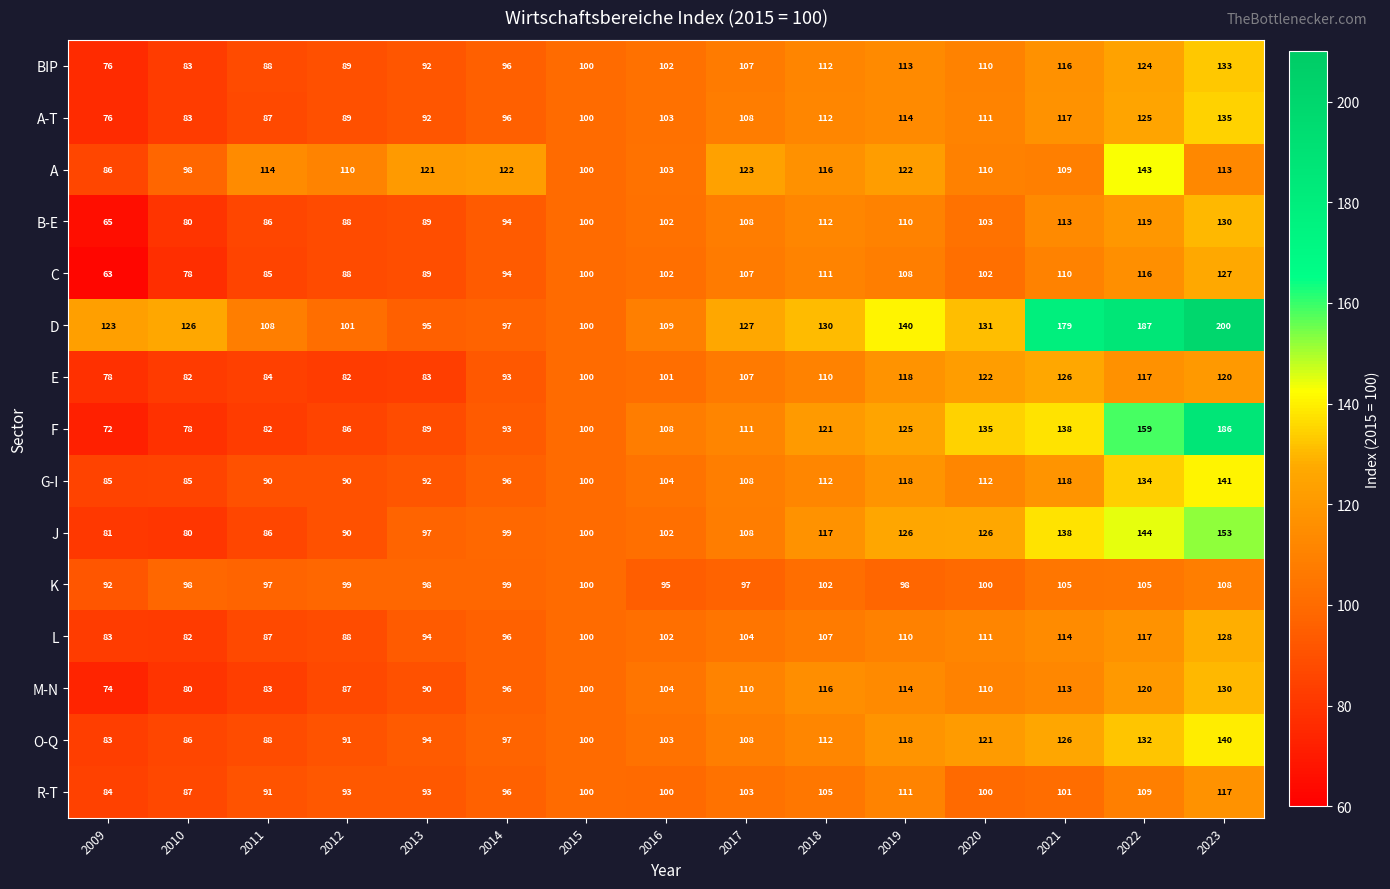

What is the greatest value displayed?

200